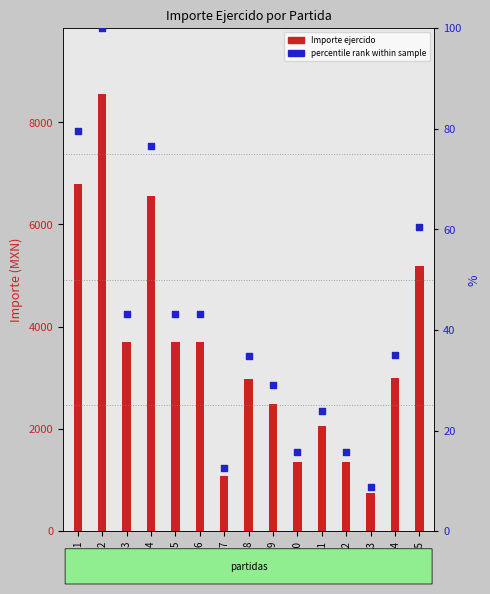

At which category is the sum across all series the highest?

2